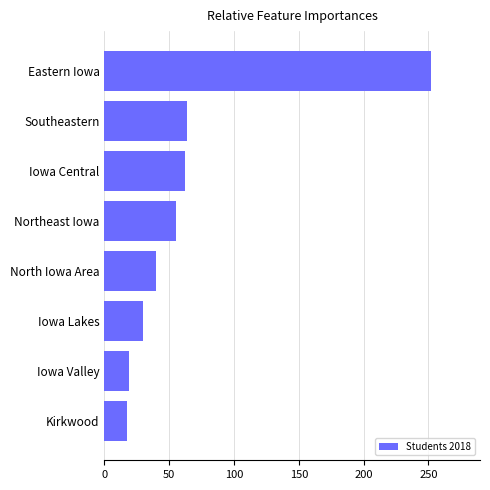

What is the change in value from Iowa Valley to Eastern Iowa?

+233